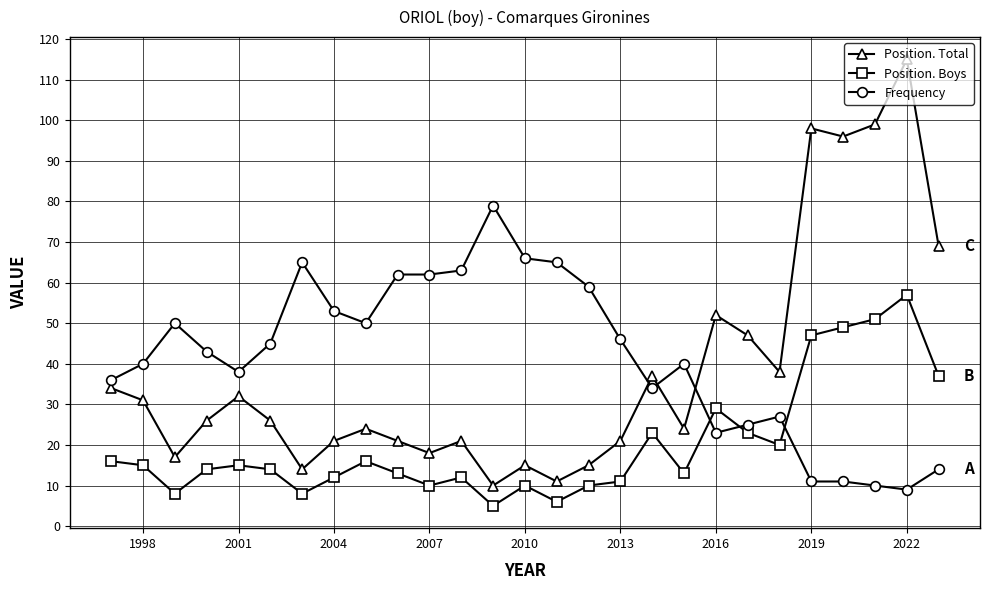

What is the minimum value for Frequency?

9